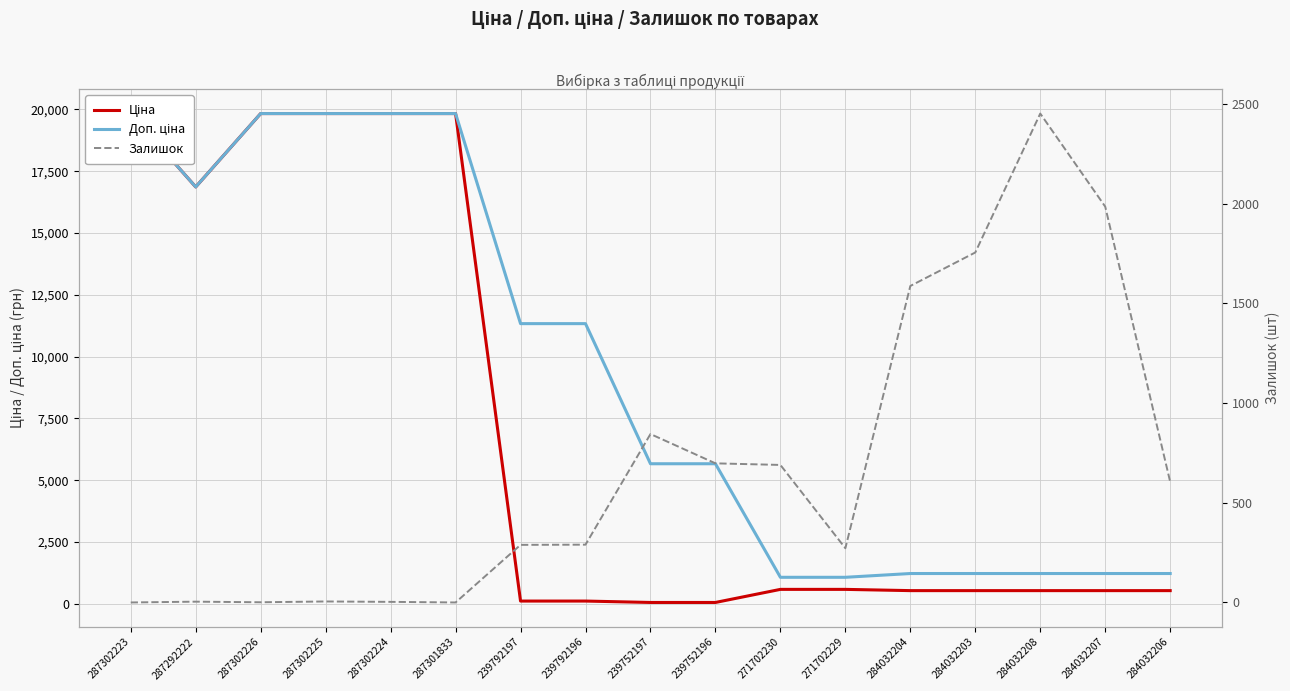

Reading left to right, list all the values displayed in this chart.

Ціна: 287302223=19831.1	287292222=16863.2	287302226=19831.1	287302225=19831.1	287302224=19831.1	287301833=19831.1	239792197=113.3	239792196=113.3	239752197=56.7	239752196=56.7	271702230=586.0	271702229=586.0	284032204=535.4	284032203=535.4	284032208=535.4	284032207=535.4	284032206=535.4
Доп. ціна: 287302223=19831.1	287292222=16863.2	287302226=19831.1	287302225=19831.1	287302224=19831.1	287301833=19831.1	239792197=11334.0	239792196=11334.0	239752197=5667.0	239752196=5667.0	271702230=1074.5	271702229=1074.5	284032204=1227.2	284032203=1227.2	284032208=1227.2	284032207=1227.2	284032206=1227.2
Залишок: 287302223=0.0	287292222=4.0	287302226=1.0	287302225=5.0	287302224=3.0	287301833=0.0	239792197=289.0	239792196=290.0	239752197=845.0	239752196=698.0	271702230=690.0	271702229=272.0	284032204=1588.0	284032203=1756.0	284032208=2453.0	284032207=1986.0	284032206=605.0